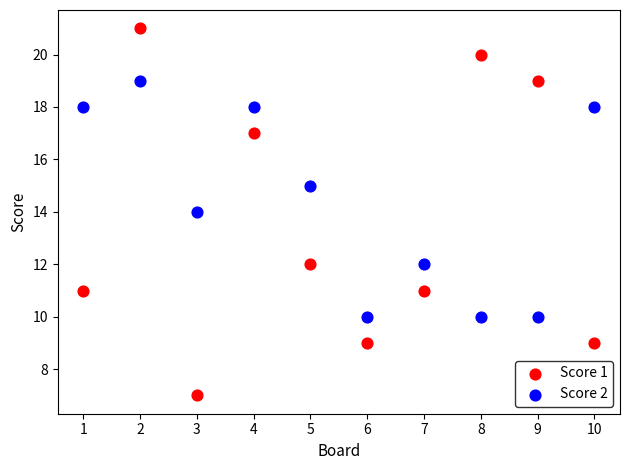

Which series has the largest Y range (max minus min)?

Score 1